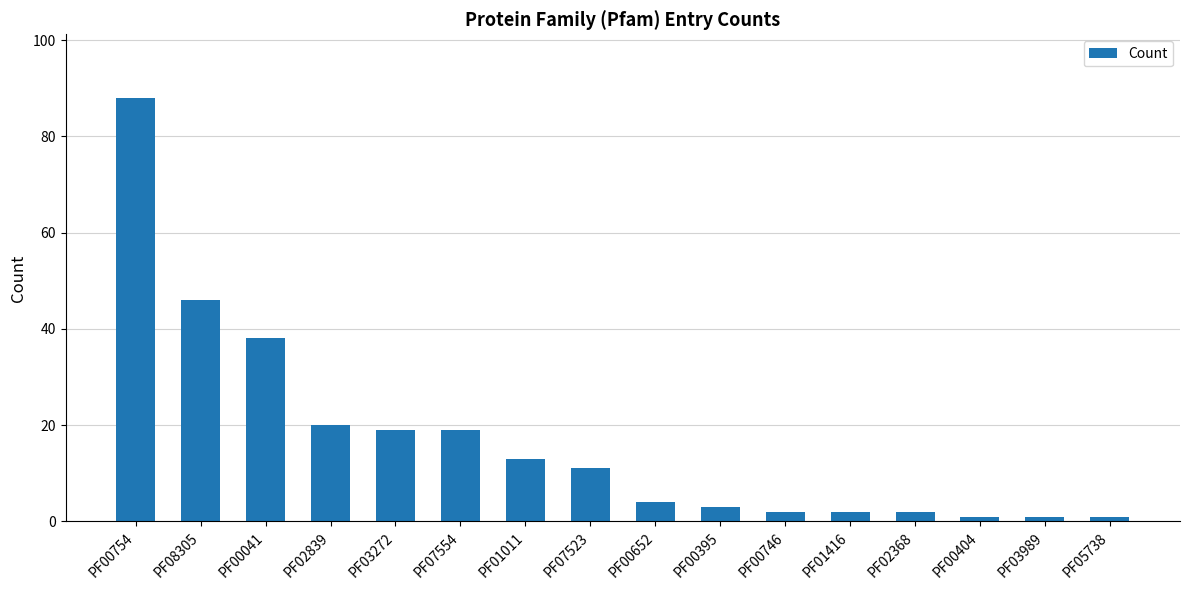

The chart shows a value of 76 at PF08305. True or false?

False